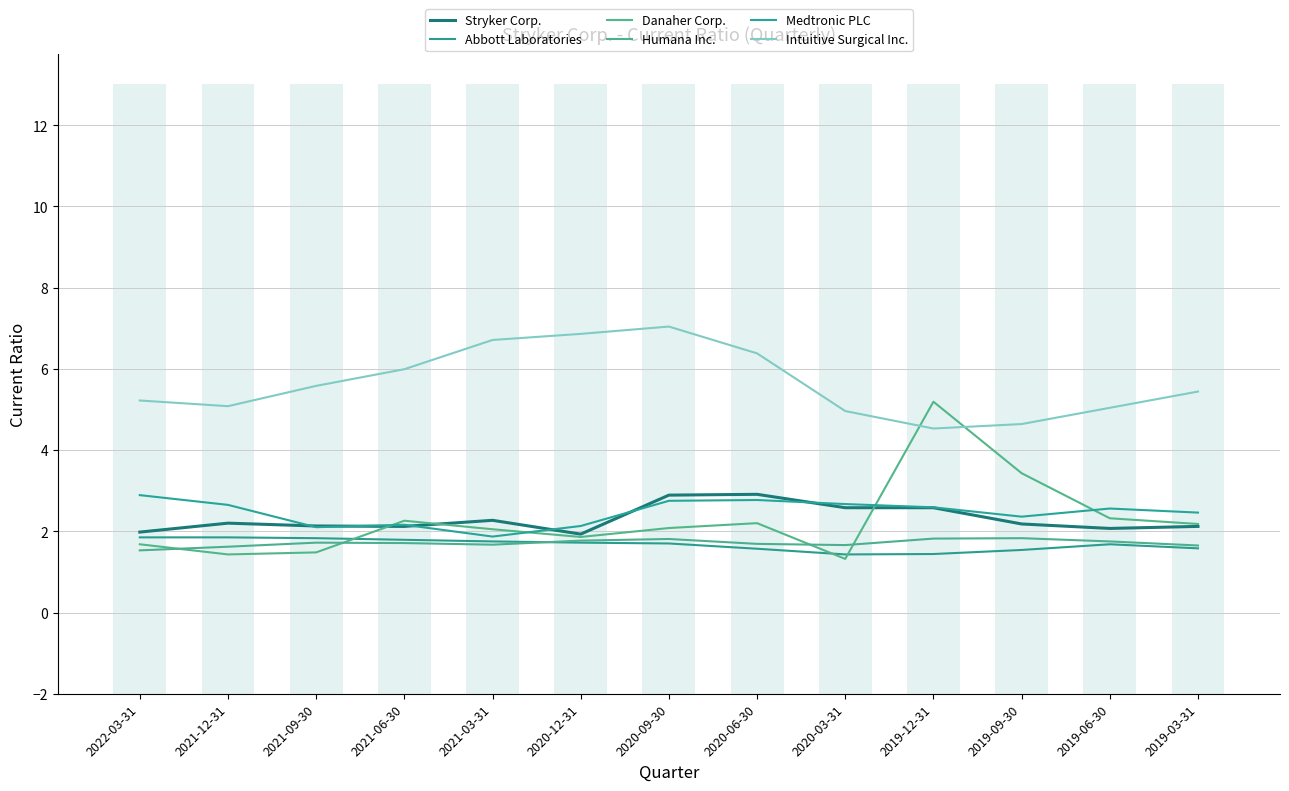

Is it true that Humana Inc. equals 1.5 at 2022-03-31?

True